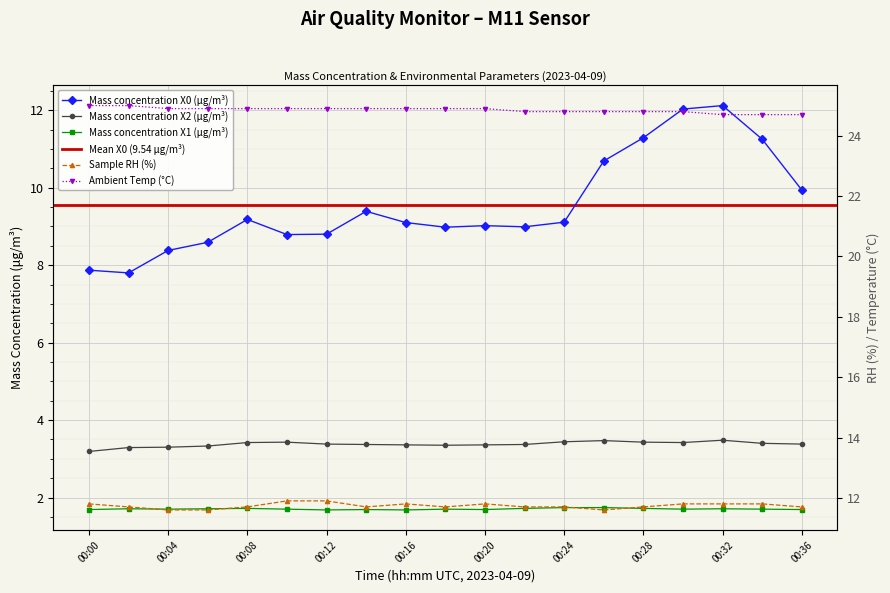

Which series has the largest total across all categories?

Ambient temperature (°C)